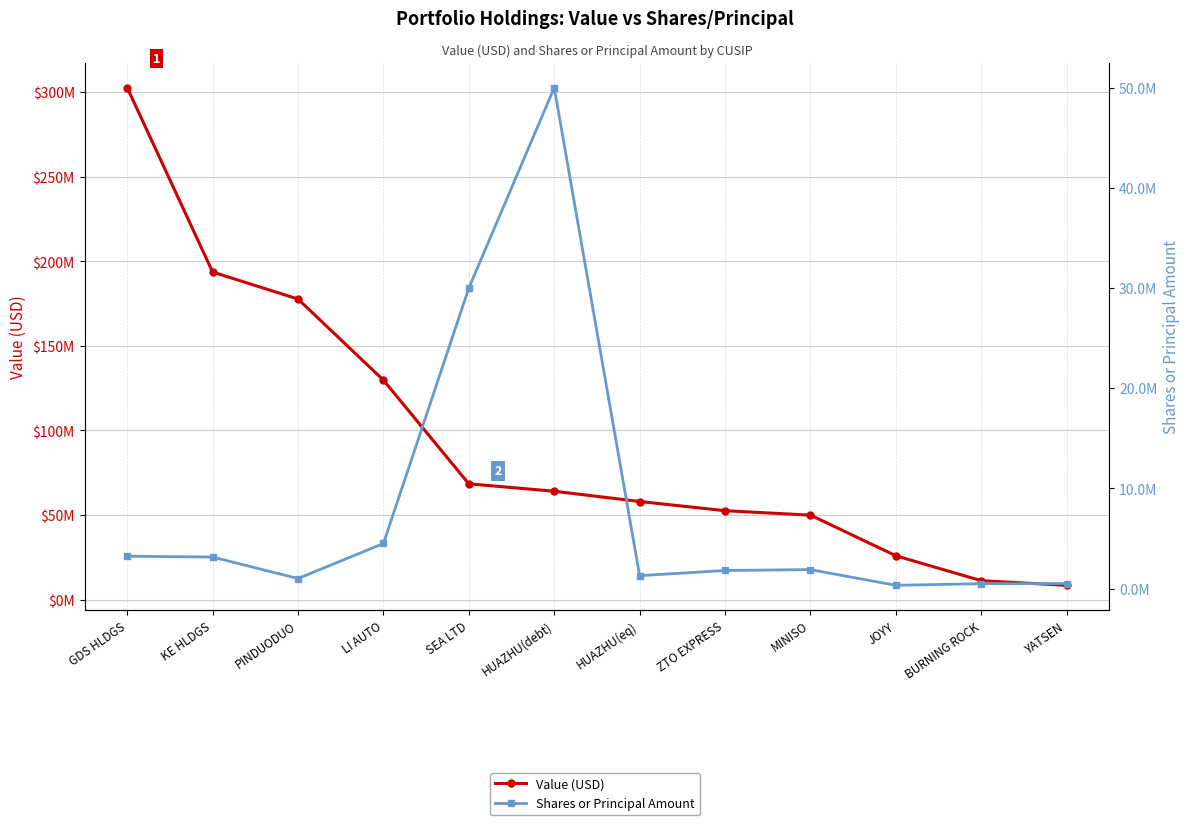

True or false: Value (USD) has a value of 18204779 at ZTO EXPRESS.

False